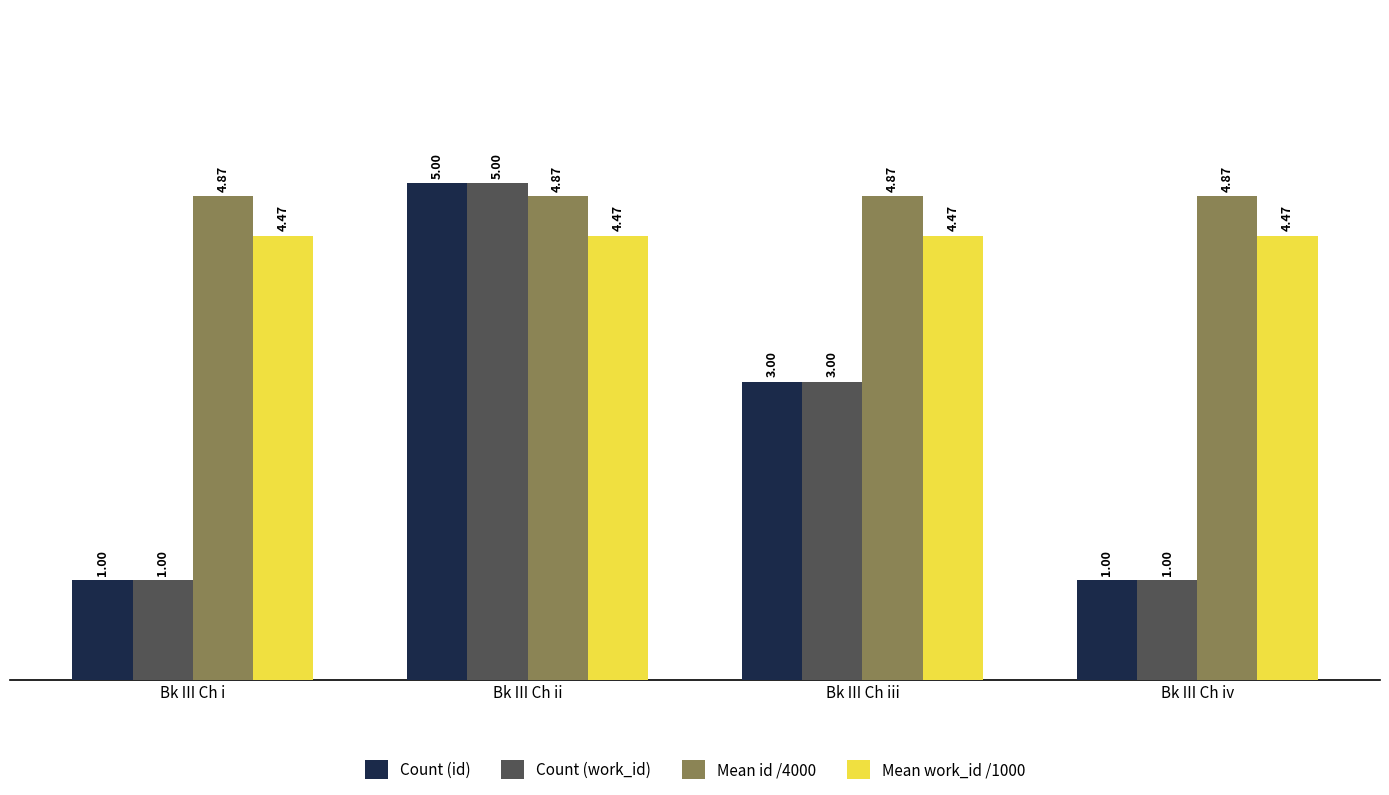

What is the sum of all Mean work_id /1000 values?

17.9